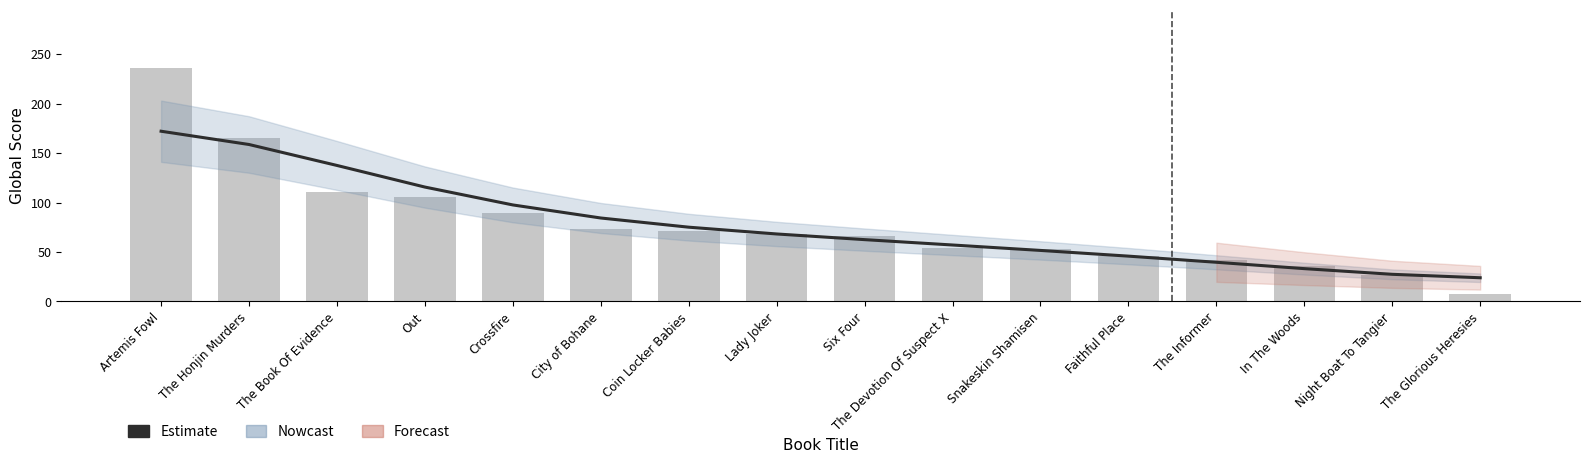

Reading right to left, what are all the values shown in this chart?

Estimate: The Glorious Heresies=24.0	Night Boat To Tangier=27.5	In The Woods=33.2	The Informer=39.6	Faithful Place=45.8	Snakeskin Shamisen=51.6	The Devotion Of Suspect X=57.1	Six Four=62.5	Lady Joker=68.3	Coin Locker Babies=75.1	City of Bohane=84.4	Crossfire=97.6	Out=115.7	The Book Of Evidence=137.6	The Honjin Murders=158.8	Artemis Fowl=172.2
Global Score: The Glorious Heresies=8.0	Night Boat To Tangier=27.0	In The Woods=36.0	The Informer=42.0	Faithful Place=46.0	Snakeskin Shamisen=53.0	The Devotion Of Suspect X=54.0	Six Four=66.0	Lady Joker=68.0	Coin Locker Babies=71.0	City of Bohane=73.0	Crossfire=89.0	Out=106.0	The Book Of Evidence=111.0	The Honjin Murders=165.0	Artemis Fowl=236.0